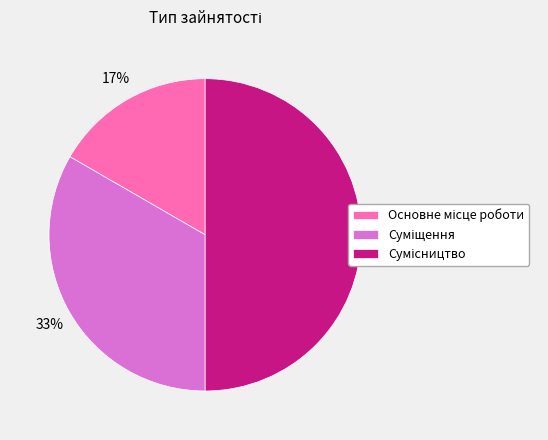

To the nearest percent, what is the difference between the largest and smallest slice percentages?

33%